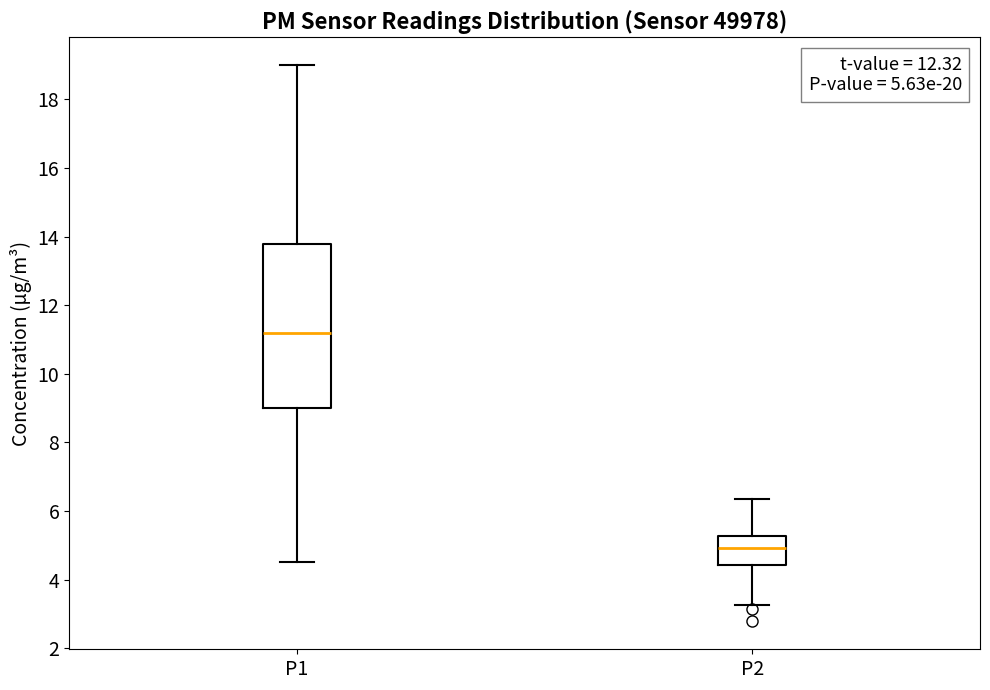

Comparing the boxes themselves (not the whiskers), which one is the tallest?

P1